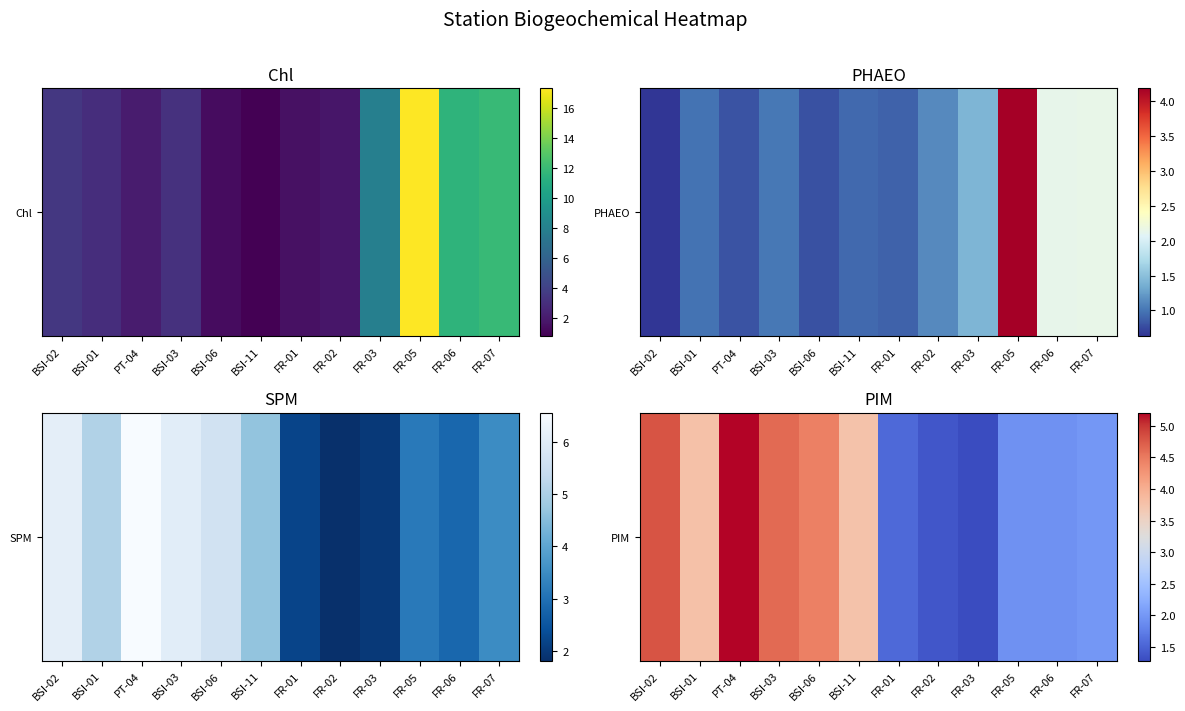

What is the smallest value displayed?

1.3